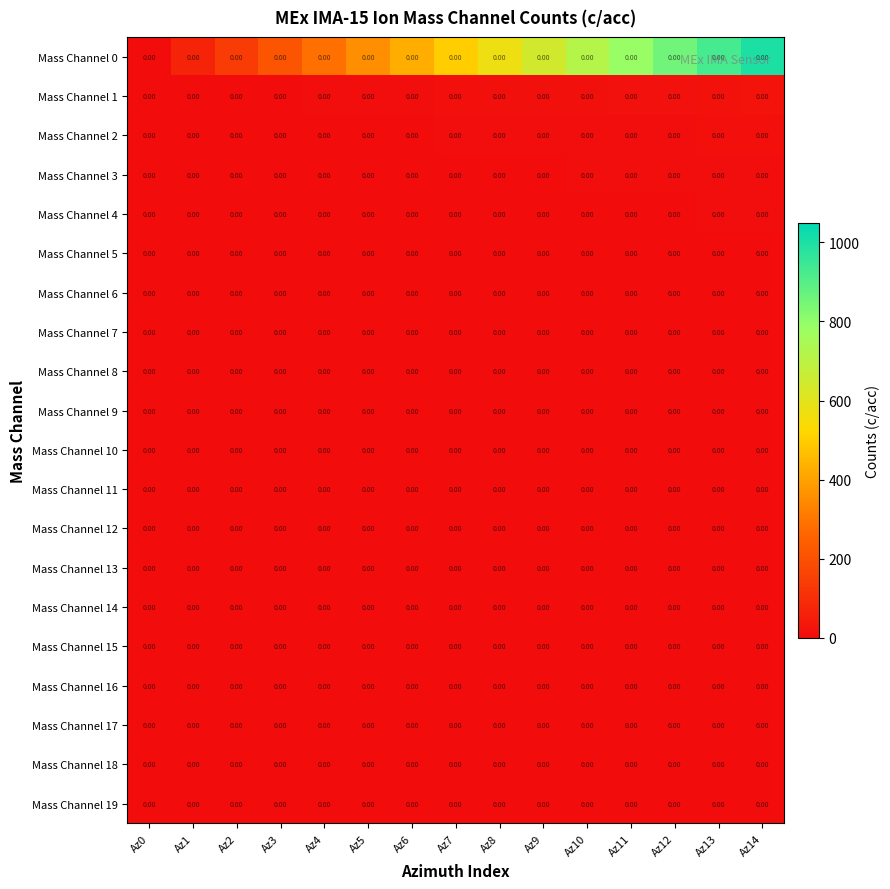

What is the spread (max minus min) of values at Az9?

642.2